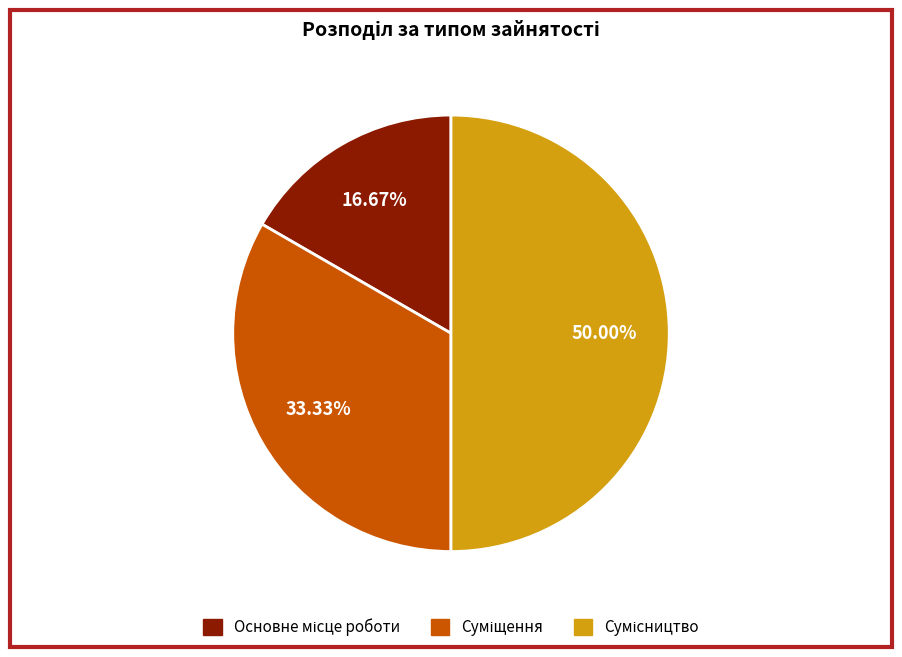

Rank the categories by value from highest to lowest.

Сумісництво, Суміщення, Основне місце роботи